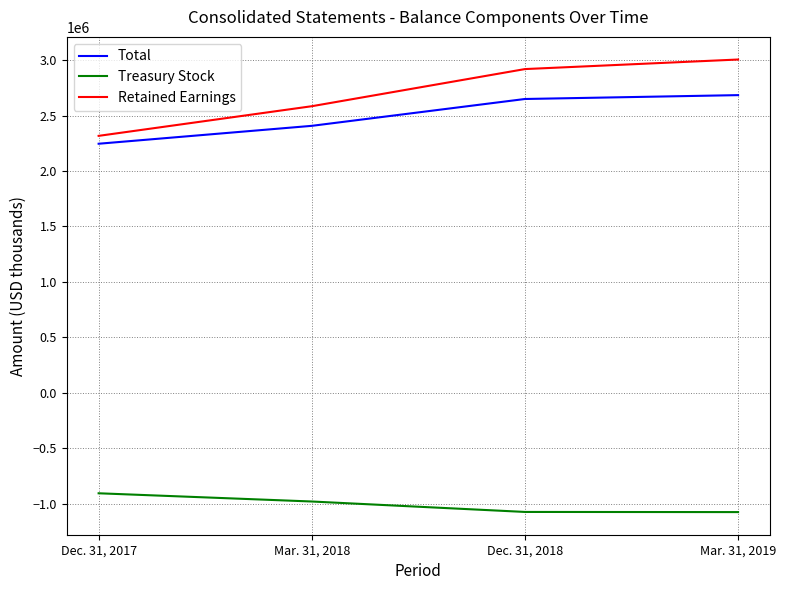

Which series has the widest spread of values?

Retained Earnings